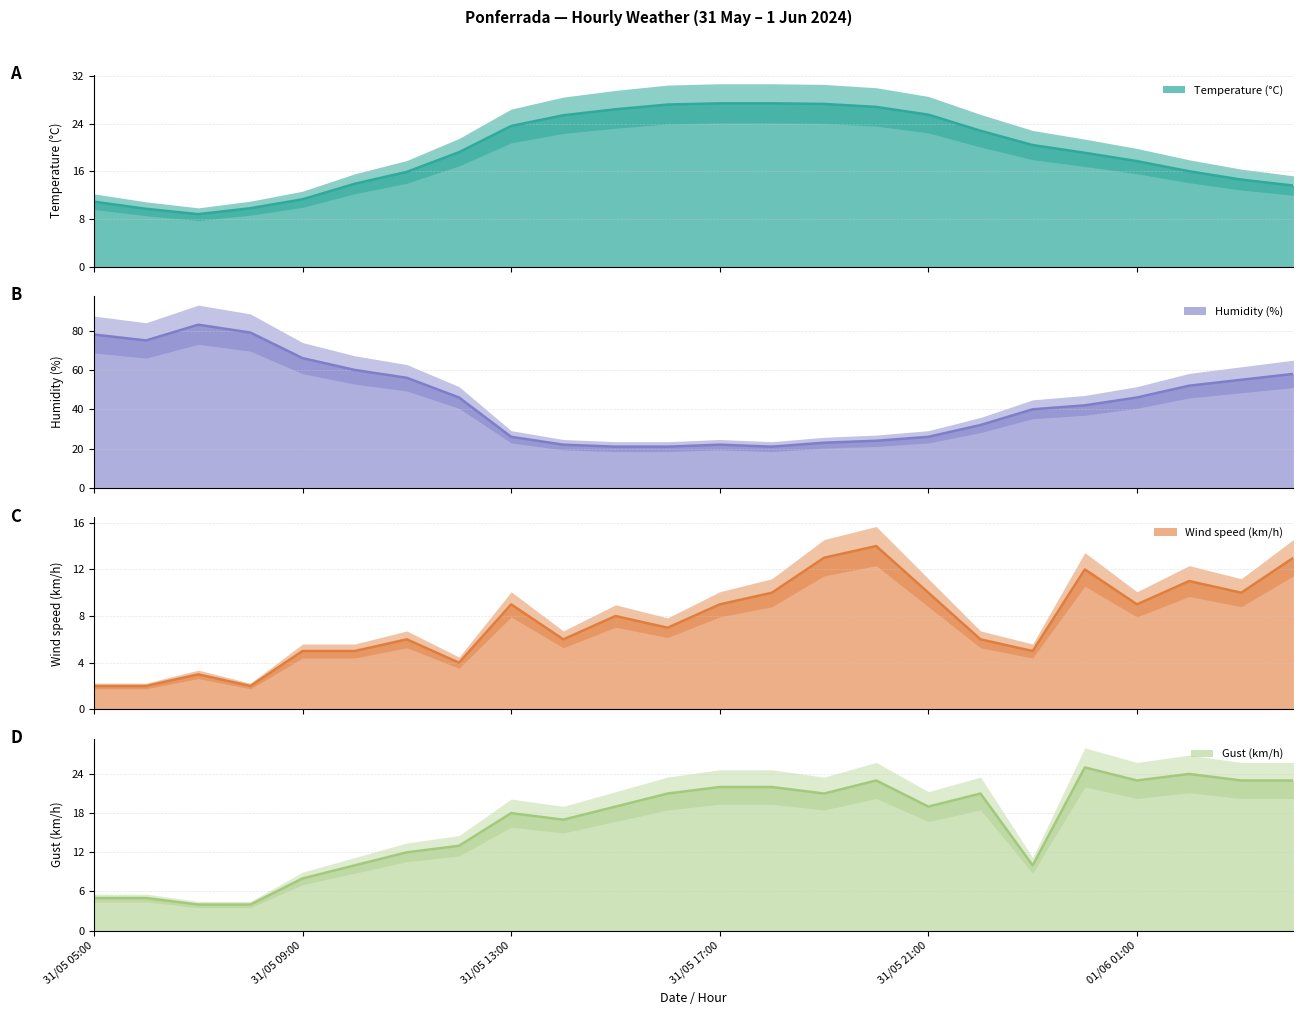

Reading left to right, extract all data points from this chart.

Temperature (°C): 31/05 05:00=10.9	31/05 06:00=9.7	31/05 07:00=8.8	31/05 08:00=9.8	31/05 09:00=11.3	31/05 10:00=13.9	31/05 11:00=15.9	31/05 12:00=19.2	31/05 13:00=23.6	31/05 14:00=25.4	31/05 15:00=26.4	31/05 16:00=27.2	31/05 17:00=27.4	31/05 18:00=27.4	31/05 19:00=27.3	31/05 20:00=26.8	31/05 21:00=25.5	31/05 22:00=22.8	31/05 23:00=20.4	01/06 00:00=19.1	01/06 01:00=17.7	01/06 02:00=16.0	01/06 03:00=14.6	01/06 04:00=13.6
Humidity (%): 31/05 05:00=78.0	31/05 06:00=75.0	31/05 07:00=83.0	31/05 08:00=79.0	31/05 09:00=66.0	31/05 10:00=60.0	31/05 11:00=56.0	31/05 12:00=46.0	31/05 13:00=26.0	31/05 14:00=22.0	31/05 15:00=21.0	31/05 16:00=21.0	31/05 17:00=22.0	31/05 18:00=21.0	31/05 19:00=23.0	31/05 20:00=24.0	31/05 21:00=26.0	31/05 22:00=32.0	31/05 23:00=40.0	01/06 00:00=42.0	01/06 01:00=46.0	01/06 02:00=52.0	01/06 03:00=55.0	01/06 04:00=58.0
Wind speed (km/h): 31/05 05:00=2.0	31/05 06:00=2.0	31/05 07:00=3.0	31/05 08:00=2.0	31/05 09:00=5.0	31/05 10:00=5.0	31/05 11:00=6.0	31/05 12:00=4.0	31/05 13:00=9.0	31/05 14:00=6.0	31/05 15:00=8.0	31/05 16:00=7.0	31/05 17:00=9.0	31/05 18:00=10.0	31/05 19:00=13.0	31/05 20:00=14.0	31/05 21:00=10.0	31/05 22:00=6.0	31/05 23:00=5.0	01/06 00:00=12.0	01/06 01:00=9.0	01/06 02:00=11.0	01/06 03:00=10.0	01/06 04:00=13.0
Gust (km/h): 31/05 05:00=5.0	31/05 06:00=5.0	31/05 07:00=4.0	31/05 08:00=4.0	31/05 09:00=8.0	31/05 10:00=10.0	31/05 11:00=12.0	31/05 12:00=13.0	31/05 13:00=18.0	31/05 14:00=17.0	31/05 15:00=19.0	31/05 16:00=21.0	31/05 17:00=22.0	31/05 18:00=22.0	31/05 19:00=21.0	31/05 20:00=23.0	31/05 21:00=19.0	31/05 22:00=21.0	31/05 23:00=10.0	01/06 00:00=25.0	01/06 01:00=23.0	01/06 02:00=24.0	01/06 03:00=23.0	01/06 04:00=23.0